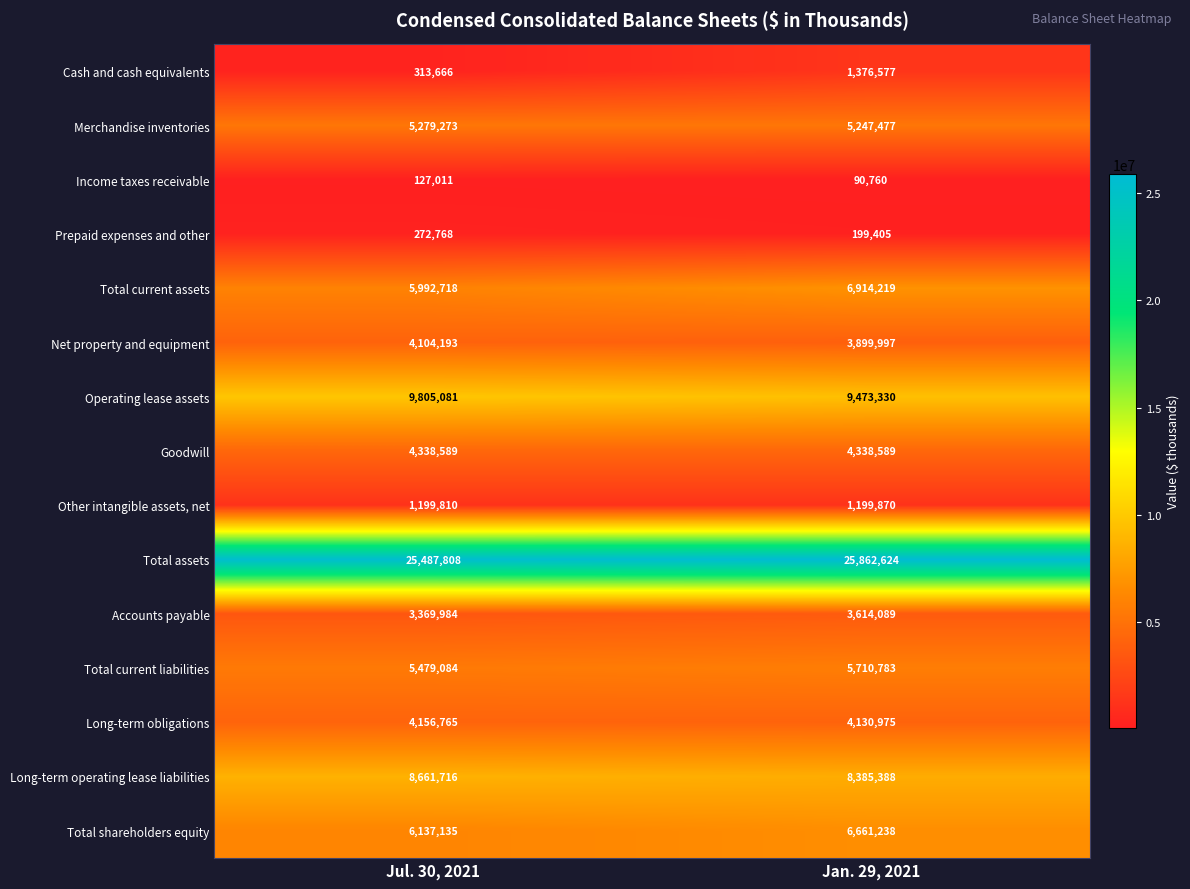

At which category is the sum across all series the highest?

Jan. 29, 2021